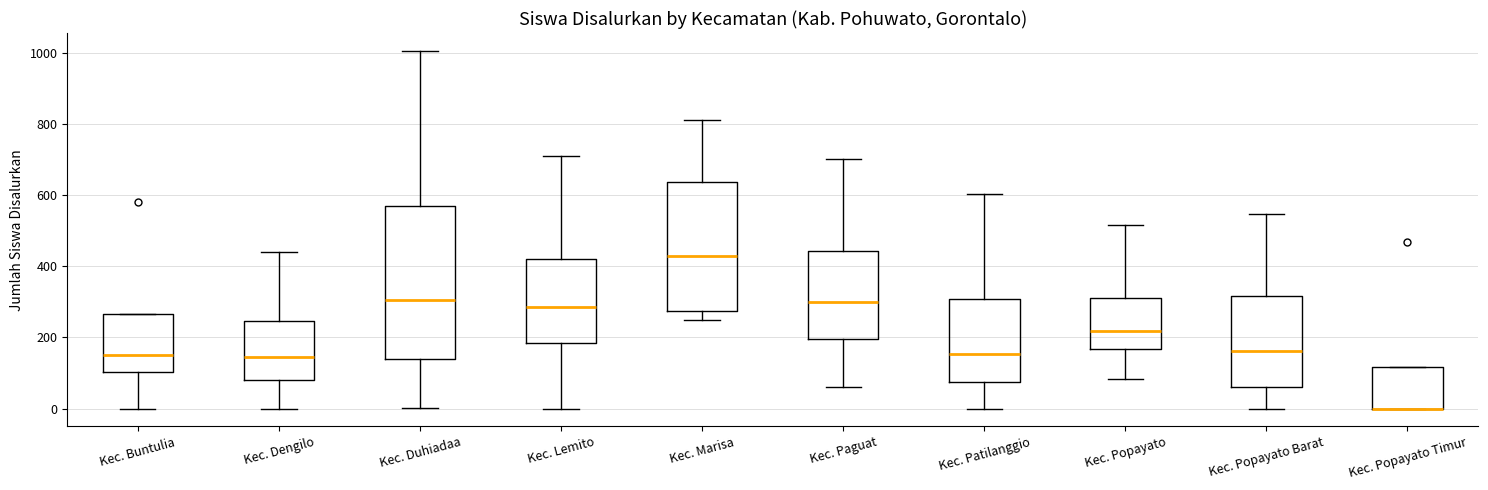

Which box is the tallest, from its lower edge to its upper edge?

Kec. Duhiadaa